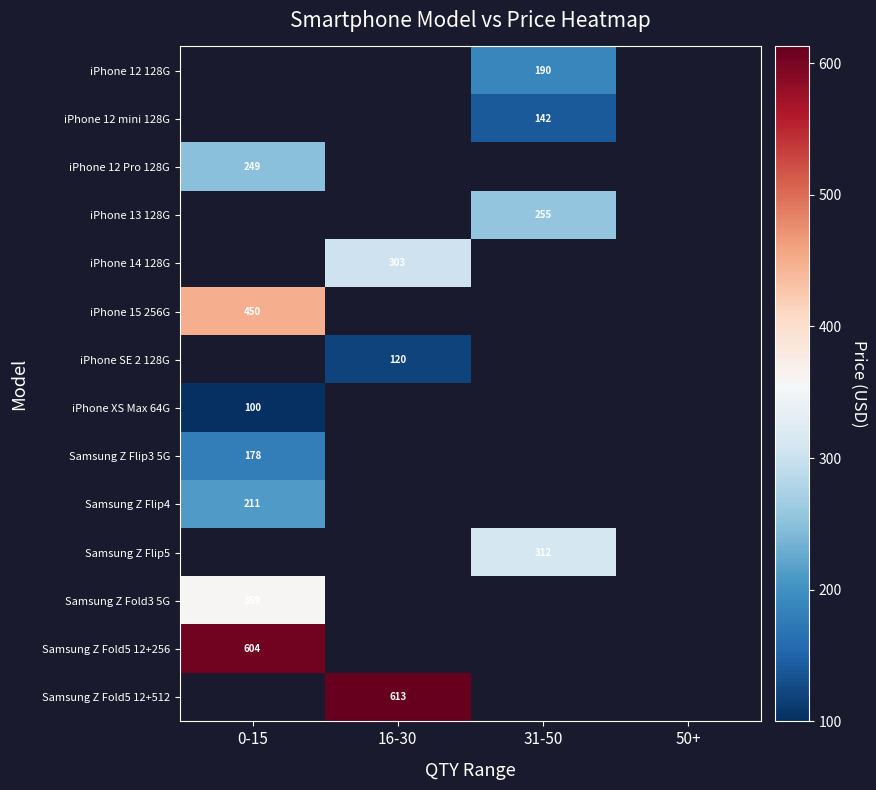

Is it true that iPhone 12 Pro 128G equals 249 at 0-15?

True